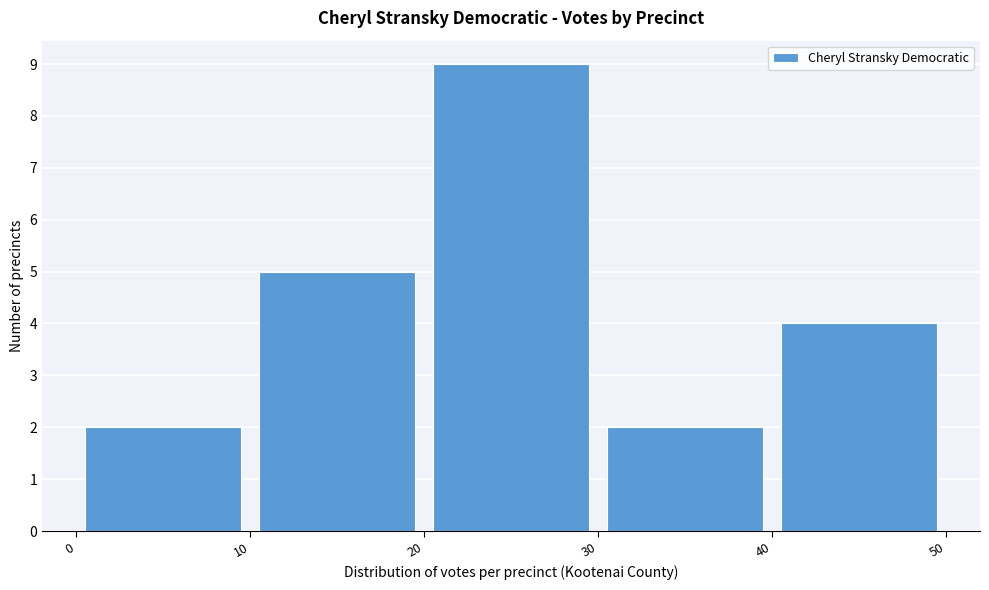

Which range on the x-axis has the tallest bar?

20 to 30